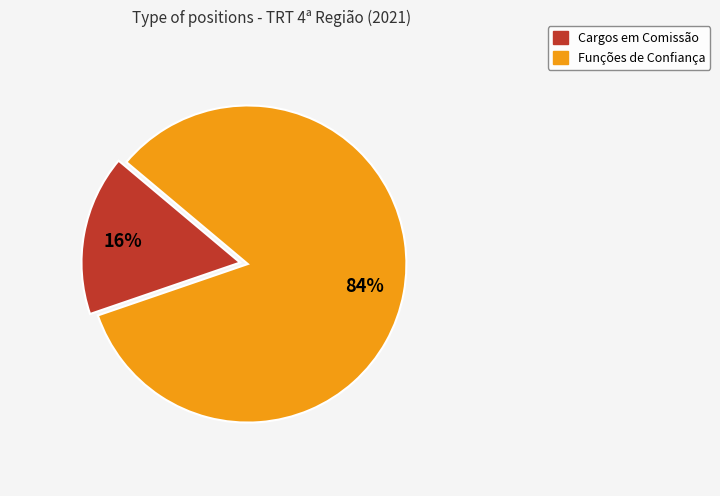

What percentage is the Funções de Confiança slice, to the nearest percent?

84%